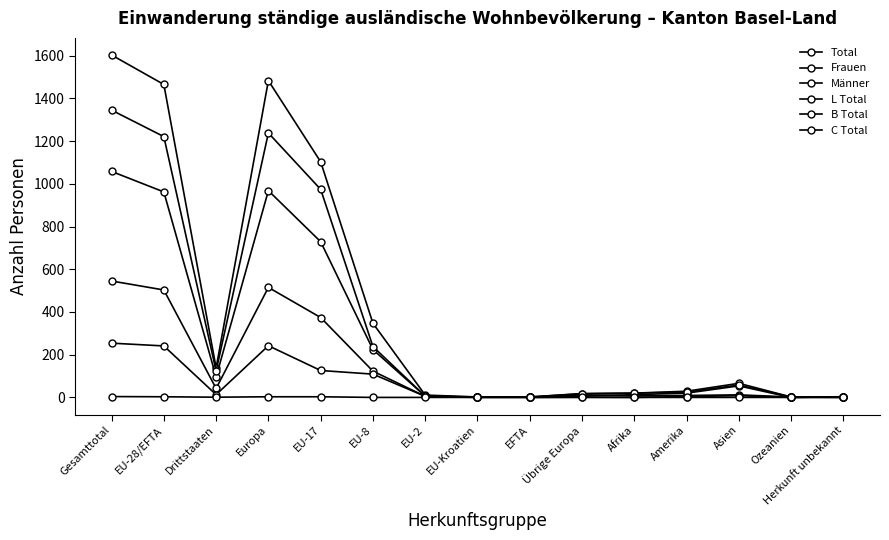

The value of Frauen at Amerika is 3. True or false?

False